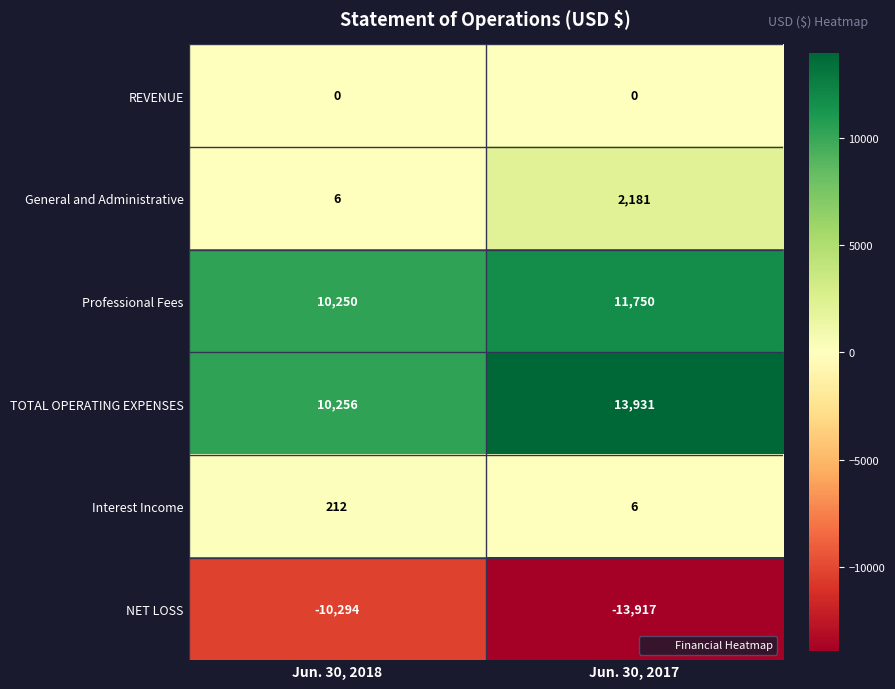

True or false: TOTAL OPERATING EXPENSES has a value of 14939 at Jun. 30, 2018.

False